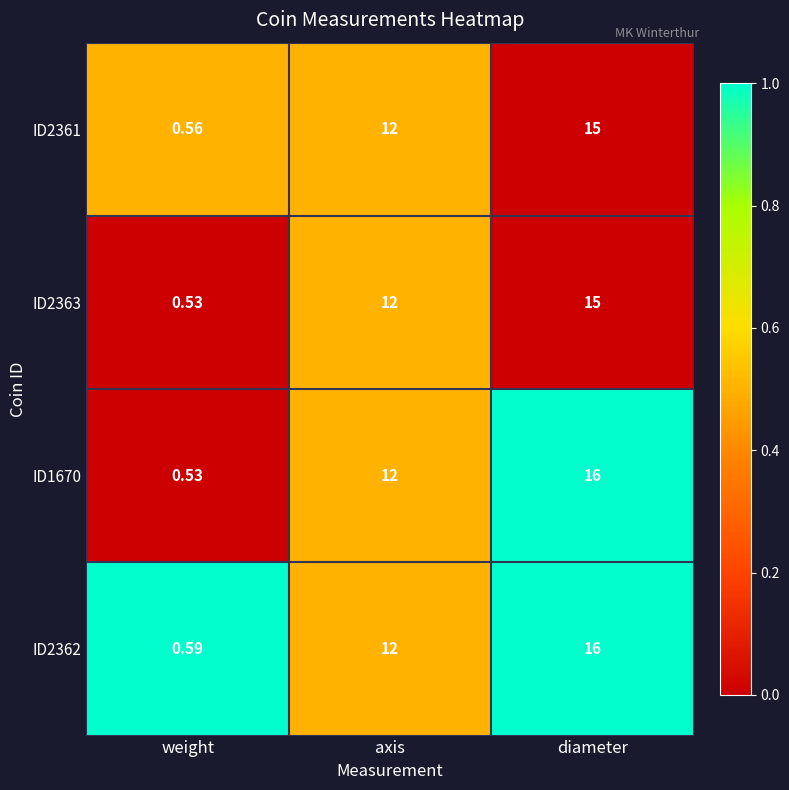

At which label does ID2363 reach its peak?

diameter